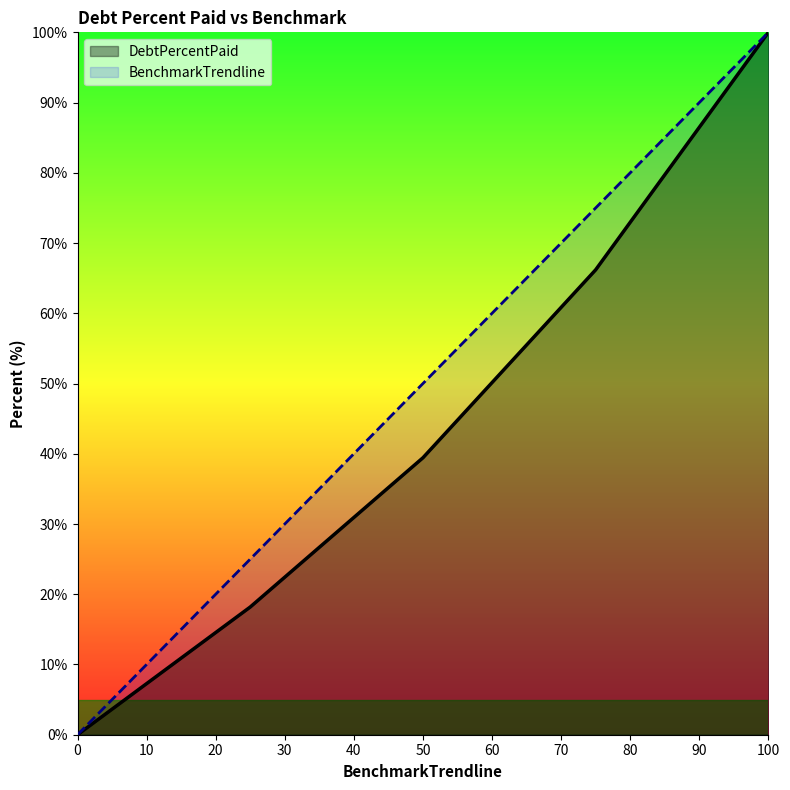

The DebtPercentPaid series shows 39.4 at 50. True or false?

True